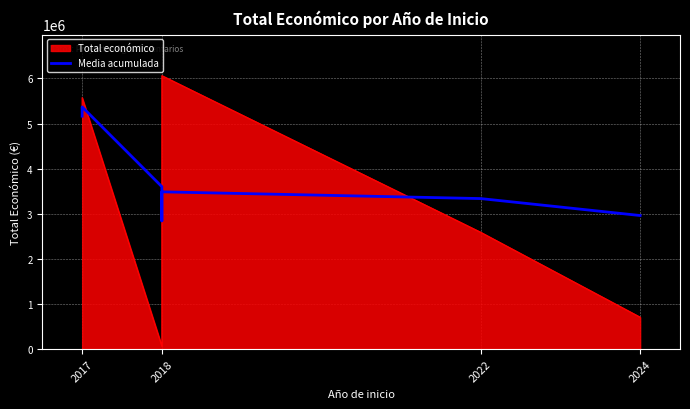

Read the value at 2018.

2841808.0